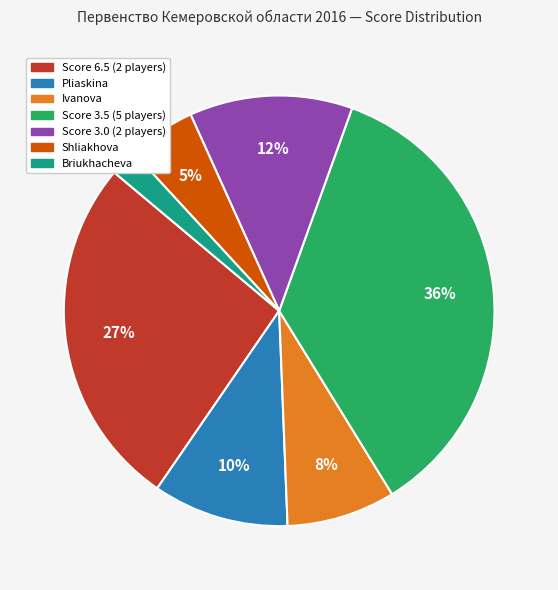

How many segments does this pie chart have?

7